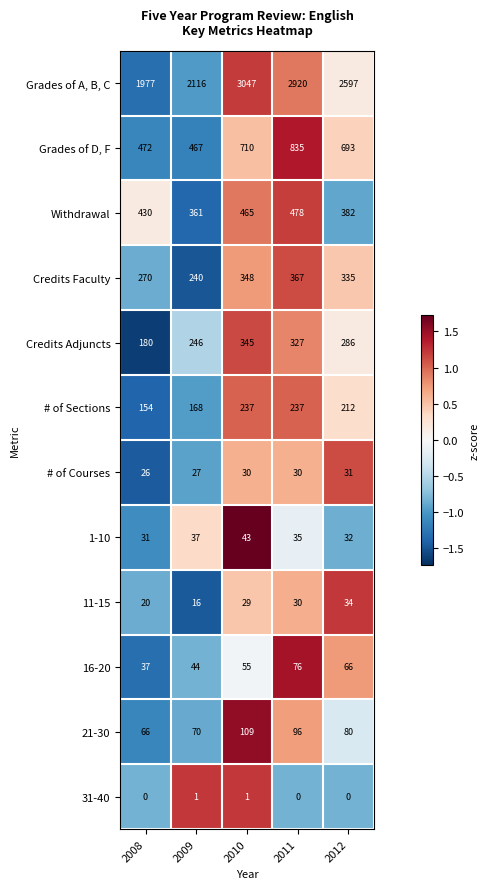

Count the number of data series in this chart.

12